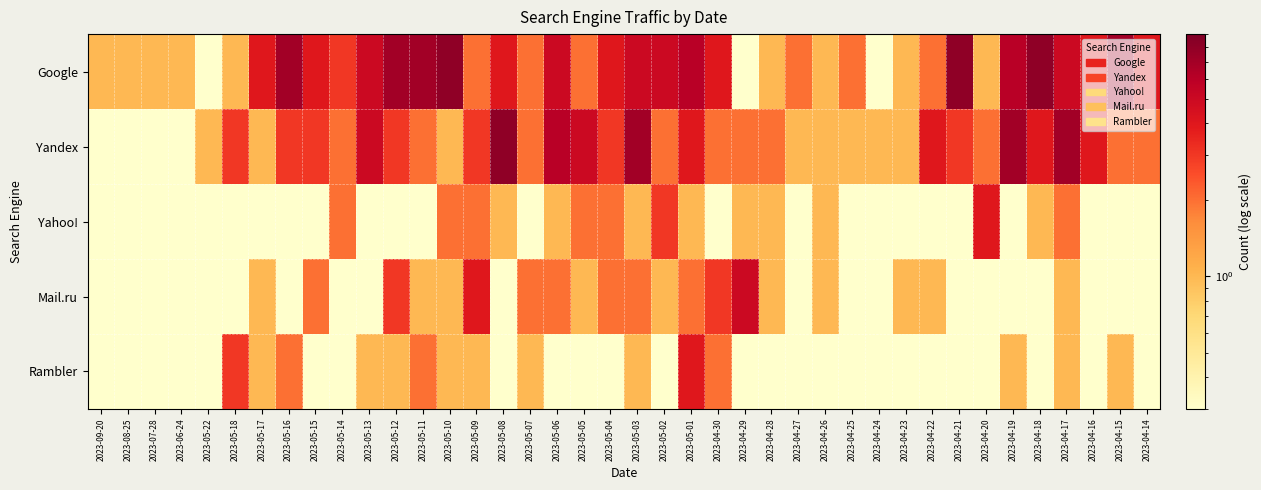

Which label corresponds to the smallest value in the chart?

2023-05-22